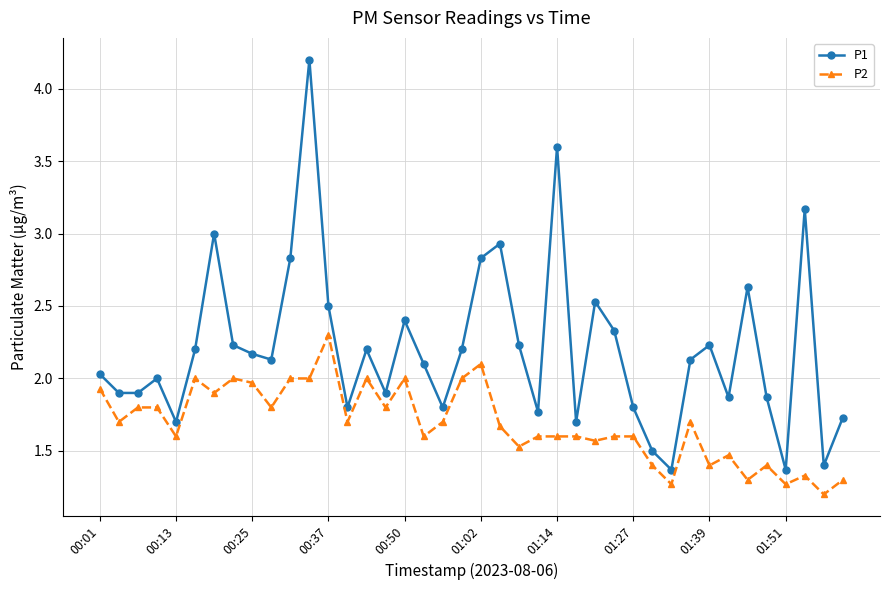

What is the difference between the second highest and second lowest values in the P1 series?

2.2